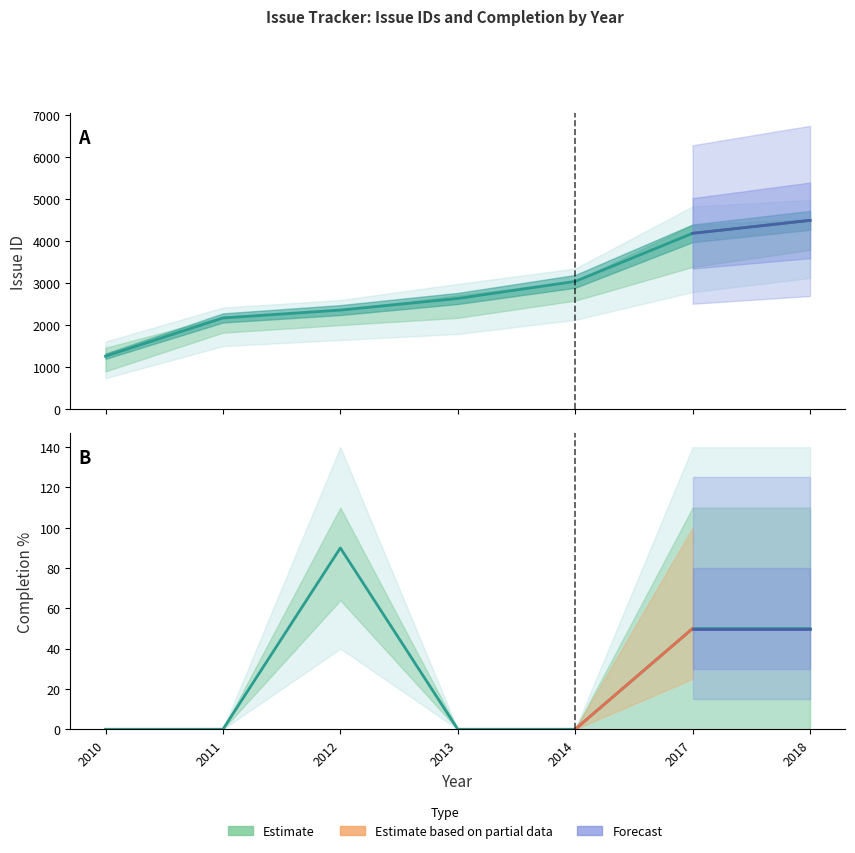

What is the difference between the values at 2011 and 2017?

2011.0